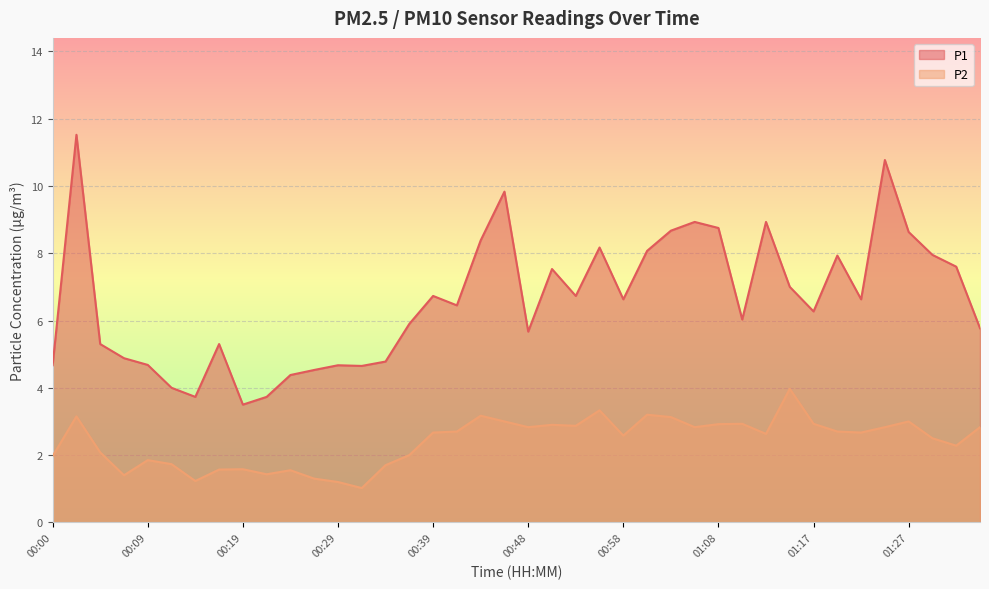

Where is P2 nearest to the value 2?

00:36